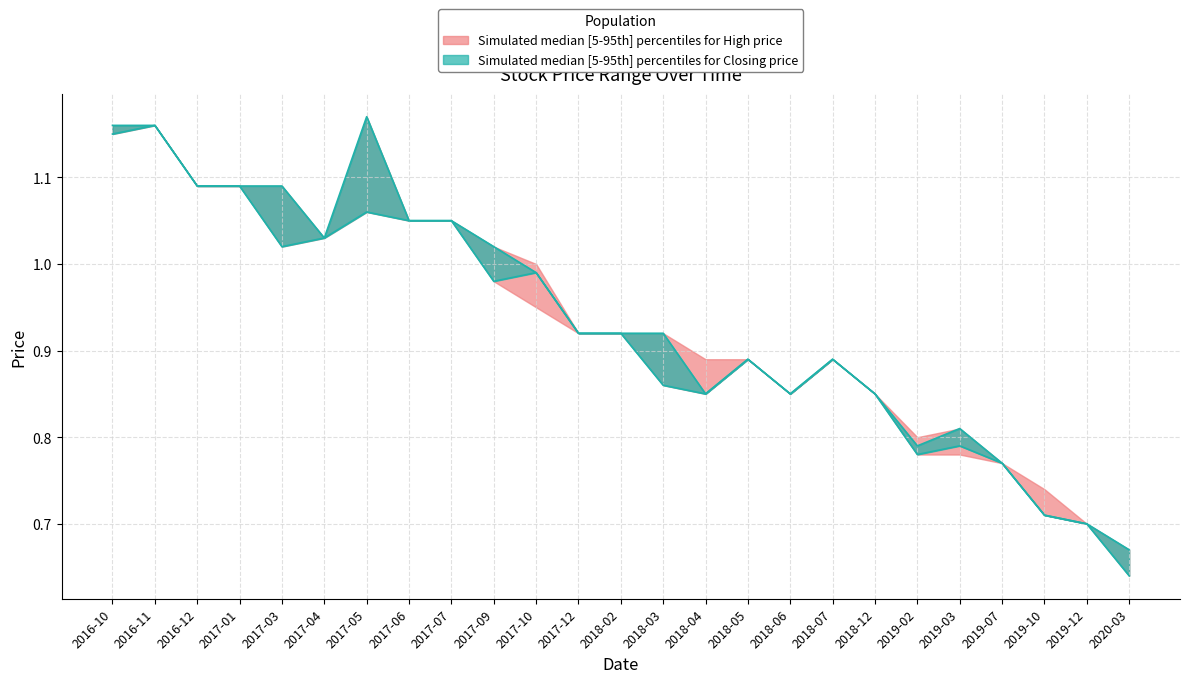

Which category has the lowest value across all series?

2020-03